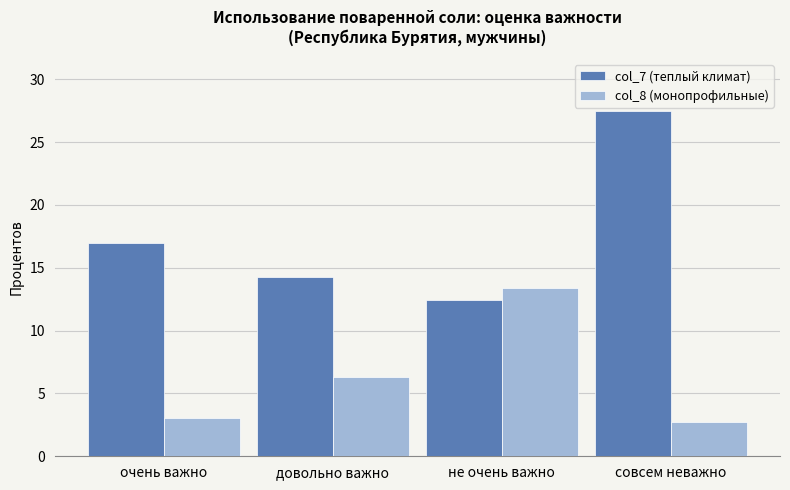

Rank the series by their maximum value, from lowest to highest.

col_8 (монопрофильные), col_7 (теплый климат)